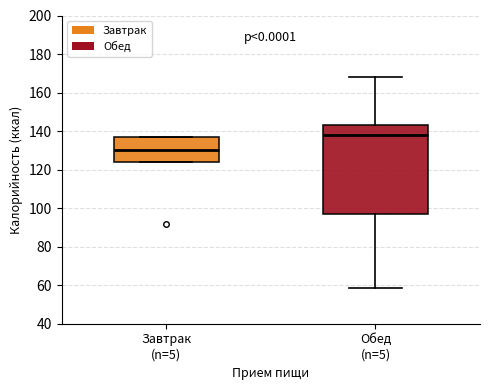

Reading left to right, read every box against the y-axis: the position of its median line, the range the box covers, and the ends of its whiskers. The values are not printed on the chart, so give them approximately, as read against the axis.

Завтрак (n=5): median 130, box 124 to 136, whiskers 124 to 136
Обед (n=5): median 138, box 98 to 144, whiskers 58 to 168